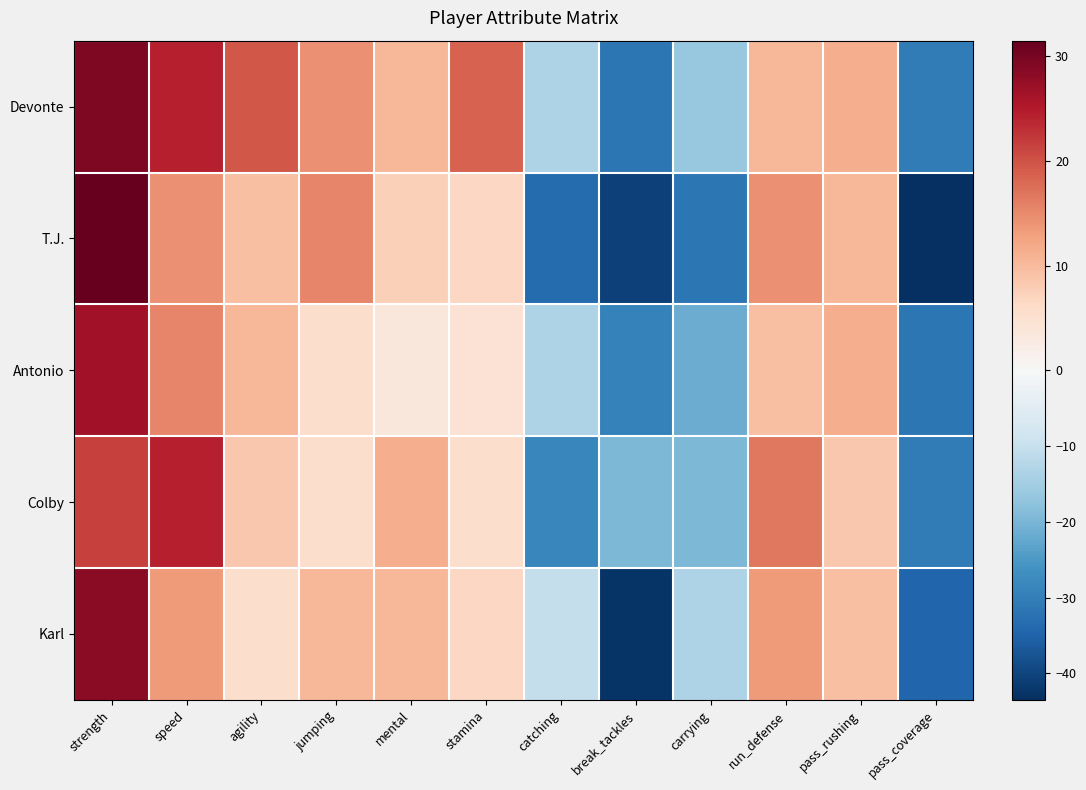

Which series has the largest total across all categories?

Devonte